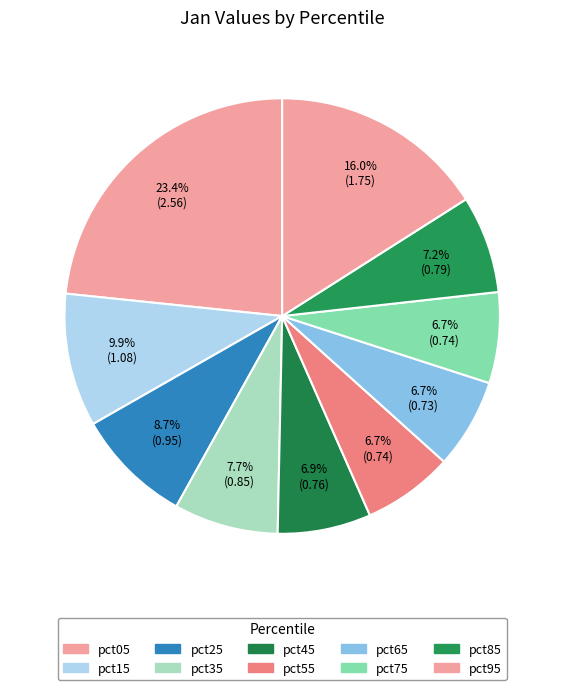

Is the sum of pct25 and pct55 greater than half?

No